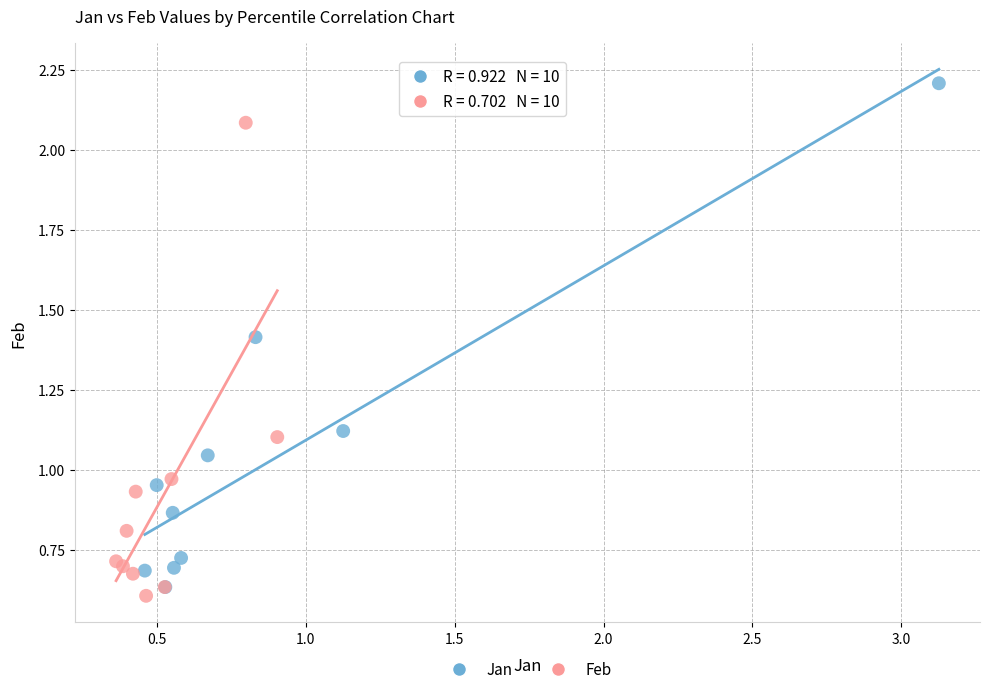

Which series contains the highest Y value?

Jan